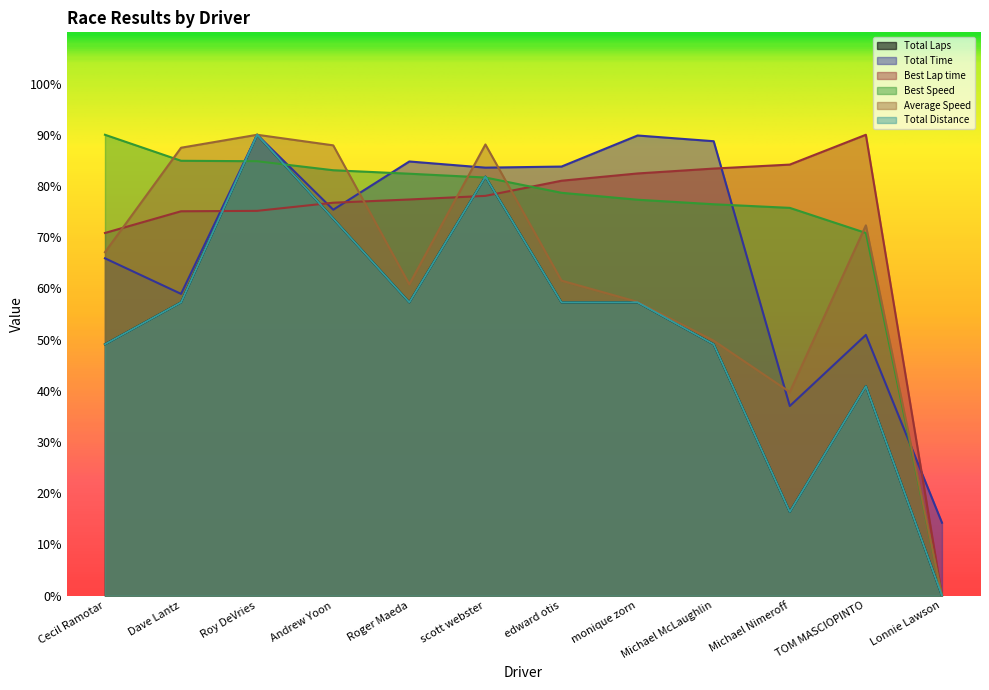

How many interior local peaks does the Total Distance series have?

3